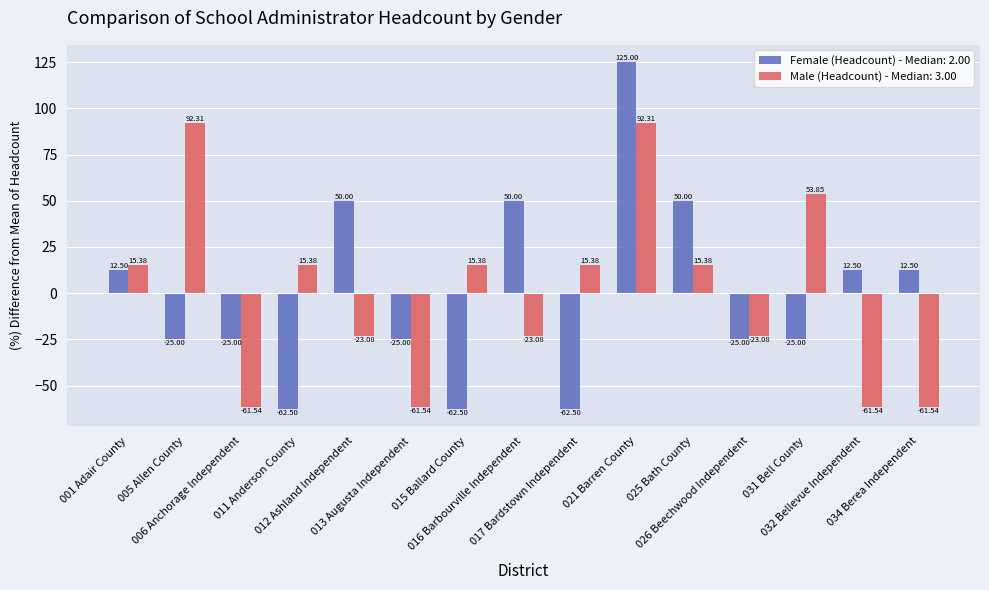

Rank the series by their maximum value, from highest to lowest.

Female (Headcount) - Median: 2.00, Male (Headcount) - Median: 3.00